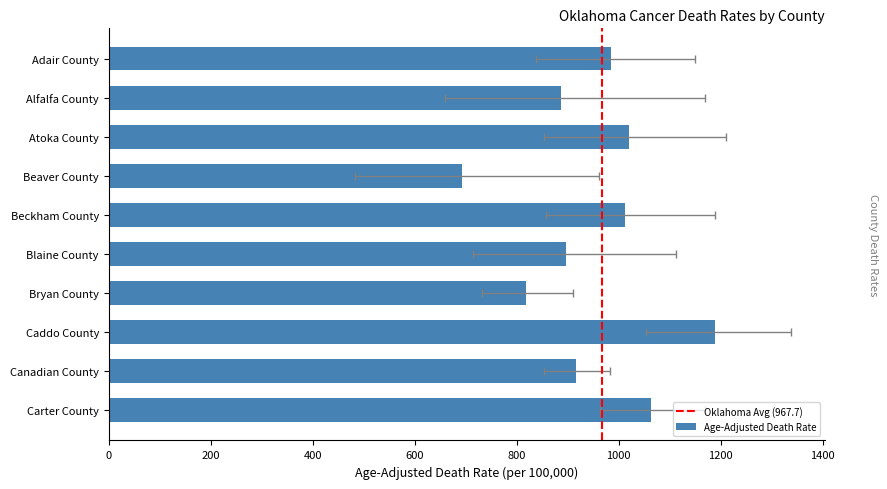

True or false: the data shows 985.1 at Adair County.

True